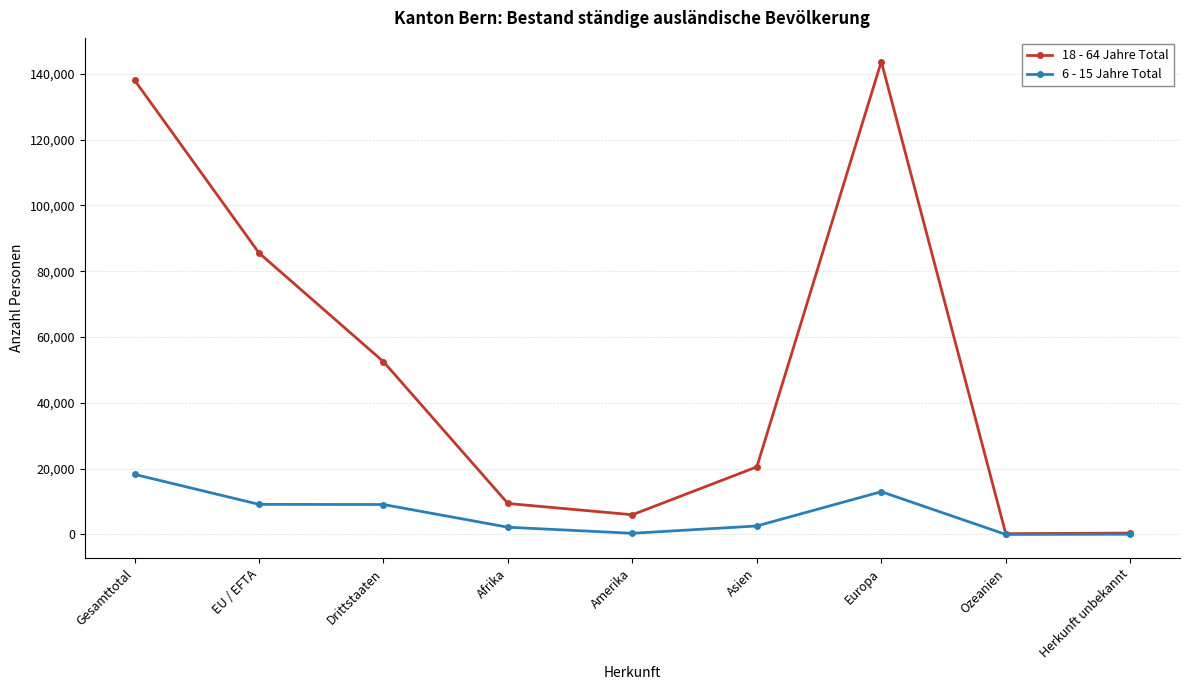

Which category has the highest value across all series?

Europa